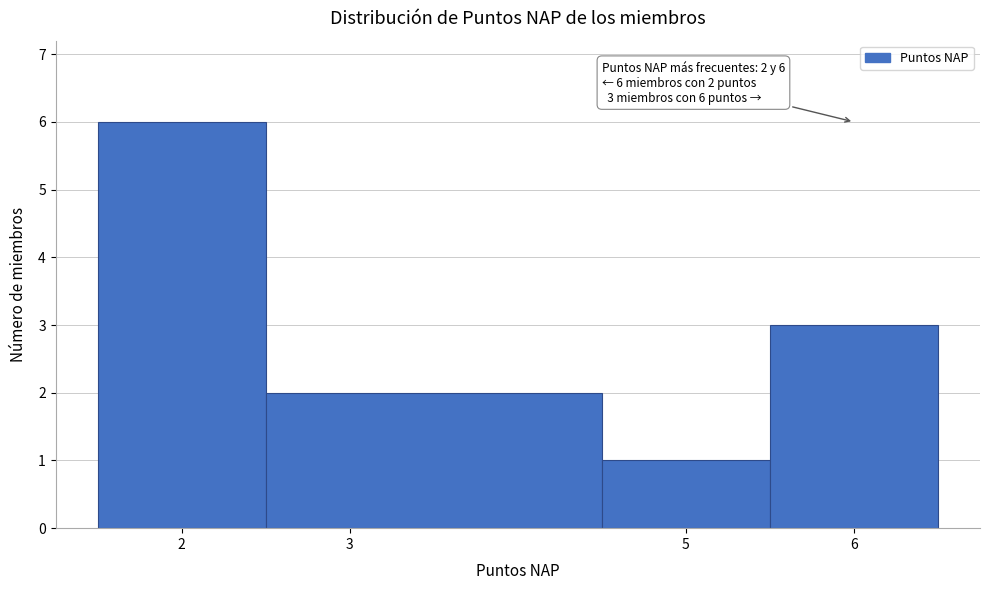

Over which range of the x-axis is the bar tallest?

1.5 to 2.5